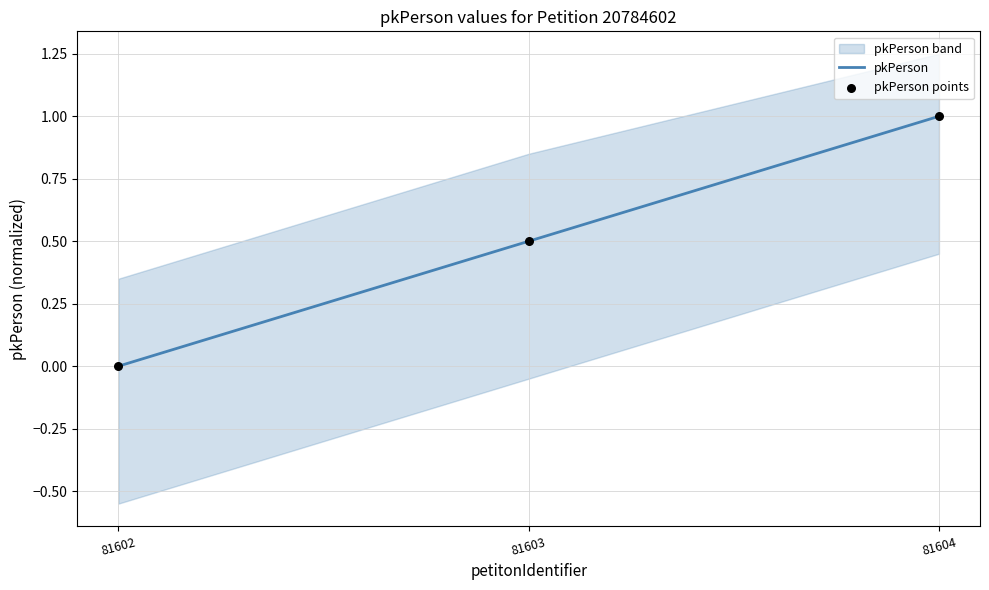

What is the maximum value for pkPerson?

1.0